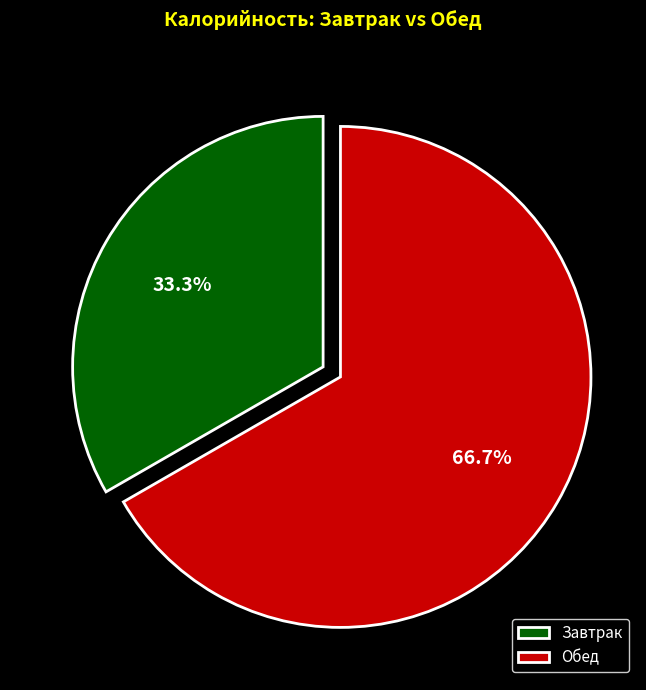

Count the number of slices in the pie.

2